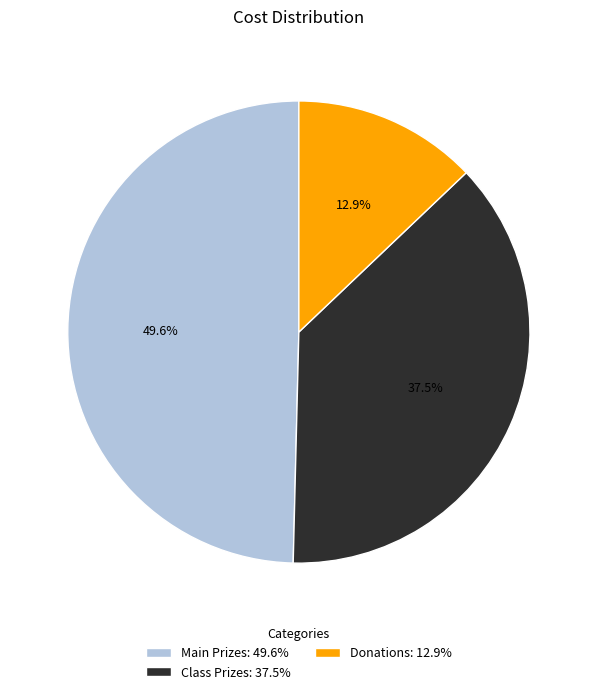

Do Main Prizes and Class Prizes together represent more than half of the pie?

Yes